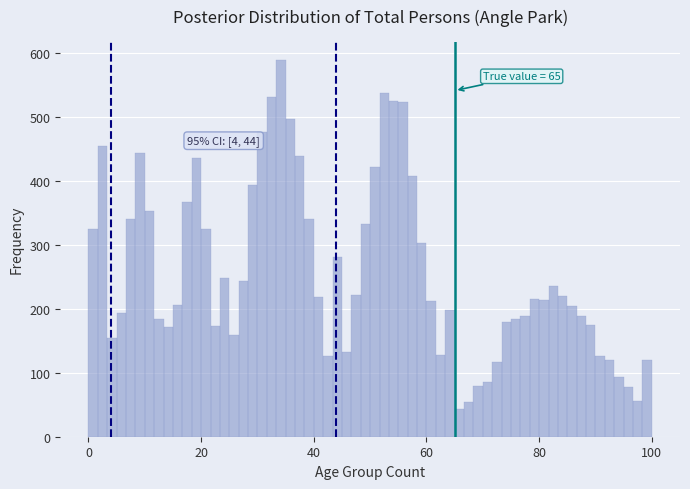

Read against the x-axis, roughly where is the centre of the tallest bar?

34